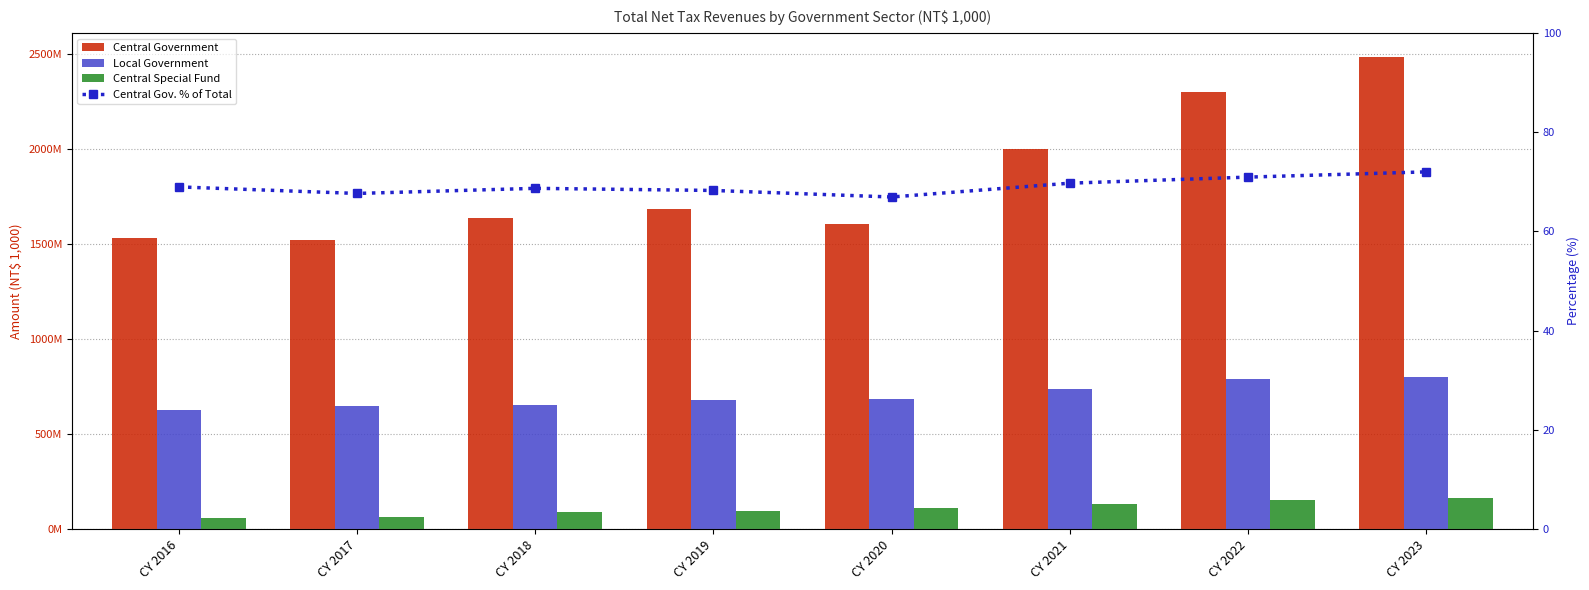

What is the difference between the maximum and minimum values in the Local Government series?

174510901.0